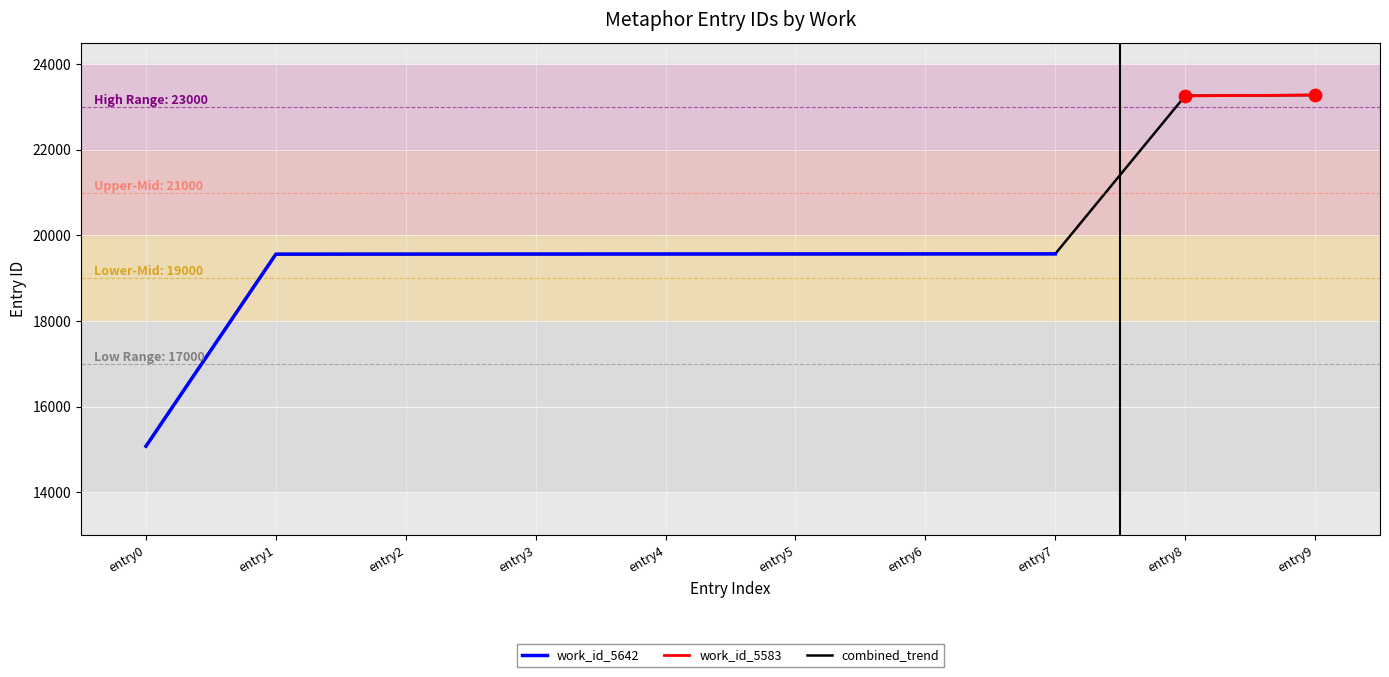

Between entry7 and entry5, which is larger?

entry7